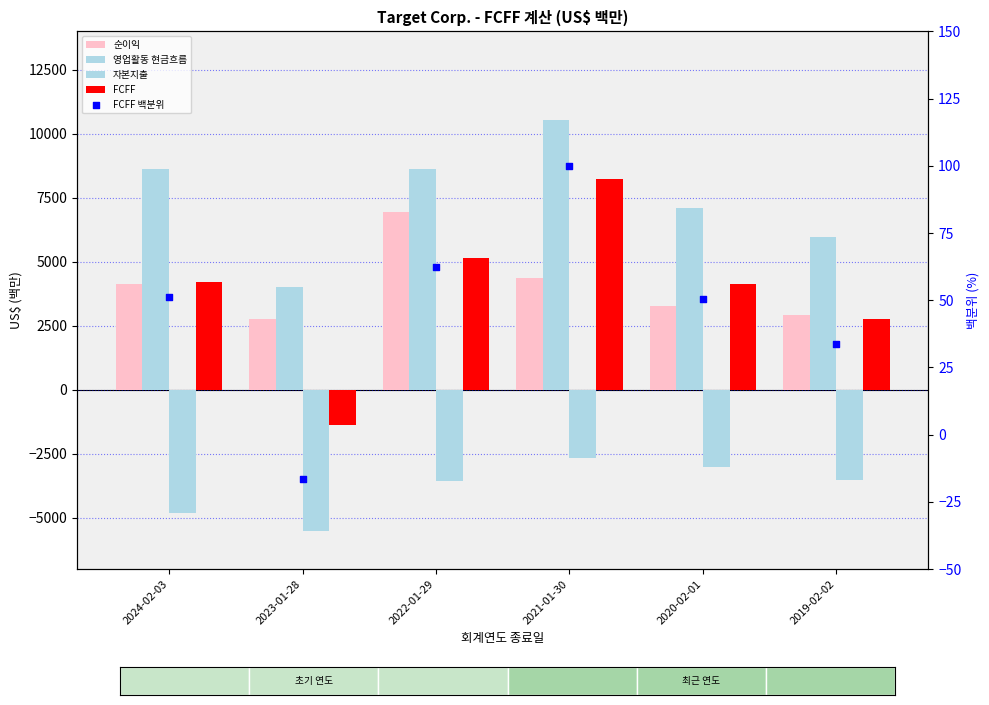

Which series has the largest total across all categories?

영업활동 현금흐름